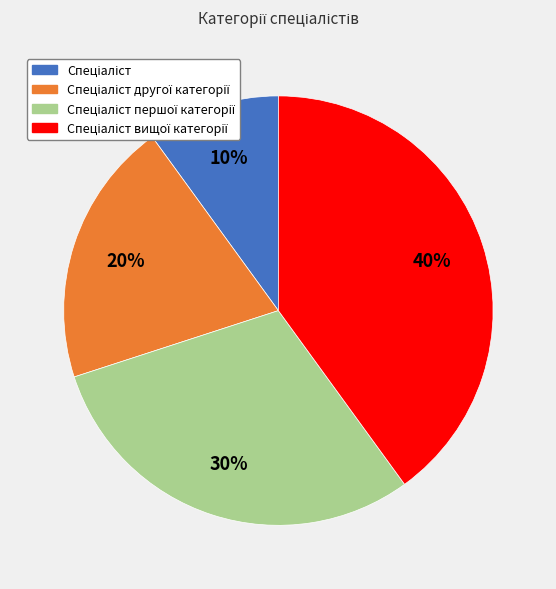

To the nearest percent, what is the difference between the largest and smallest slice percentages?

30%